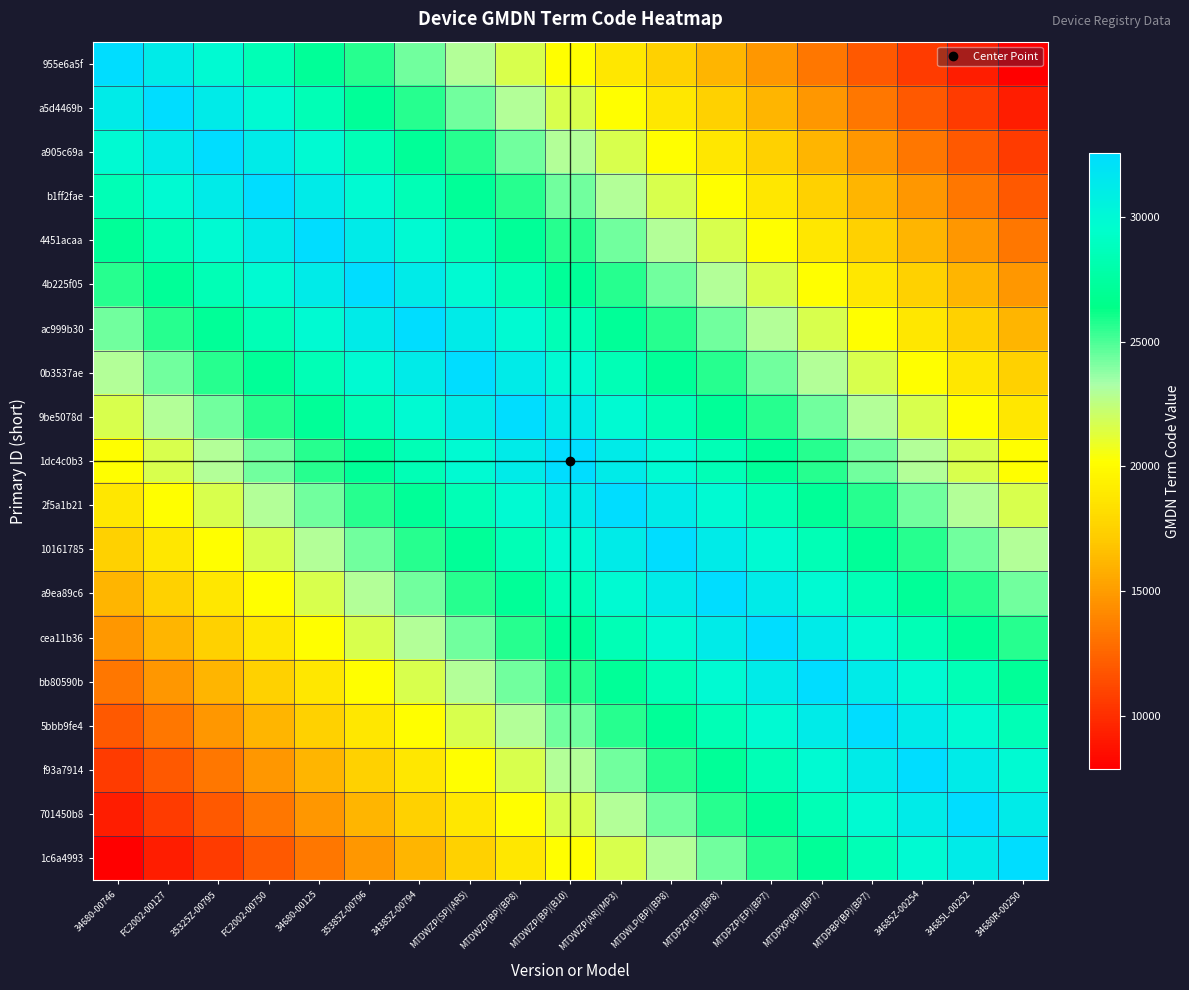

Reading right to left, list all the values displayed in this chart.

955e6a5f: 34680R-00250=7882.0	34685L-00252=9252.8	34685Z-00254=10623.5	MTDPBP(BP)(BP7)=11994.3	MTDPXP(BP)(BP7)=13365.1	MTDPZP(EP)(BP7)=14735.9	MTDPZP(EP)(BP8)=16106.7	MTDWLP(BP)(BP8)=17477.4	MTDWZP(AR)(MP3)=18848.2	MTDWZP(BP)(B10)=20219.0	MTDWZP(BP)(BP8)=21589.8	MTDWZP(SP)(AR5)=22960.5	34385Z-00794=24331.3	35385Z-00796=25702.1	34680-00125=27072.9	FC2002-00750=28443.7	35325Z-00795=29814.4	FC2002-00127=31185.2	34680-00746=32556.0
a5d4469b: 34680R-00250=9252.8	34685L-00252=10623.5	34685Z-00254=11994.3	MTDPBP(BP)(BP7)=13365.1	MTDPXP(BP)(BP7)=14735.9	MTDPZP(EP)(BP7)=16106.7	MTDPZP(EP)(BP8)=17477.4	MTDWLP(BP)(BP8)=18848.2	MTDWZP(AR)(MP3)=20219.0	MTDWZP(BP)(B10)=21589.8	MTDWZP(BP)(BP8)=22960.5	MTDWZP(SP)(AR5)=24331.3	34385Z-00794=25702.1	35385Z-00796=27072.9	34680-00125=28443.7	FC2002-00750=29814.4	35325Z-00795=31185.2	FC2002-00127=32556.0	34680-00746=31185.2
a905c69a: 34680R-00250=10623.5	34685L-00252=11994.3	34685Z-00254=13365.1	MTDPBP(BP)(BP7)=14735.9	MTDPXP(BP)(BP7)=16106.7	MTDPZP(EP)(BP7)=17477.4	MTDPZP(EP)(BP8)=18848.2	MTDWLP(BP)(BP8)=20219.0	MTDWZP(AR)(MP3)=21589.8	MTDWZP(BP)(B10)=22960.5	MTDWZP(BP)(BP8)=24331.3	MTDWZP(SP)(AR5)=25702.1	34385Z-00794=27072.9	35385Z-00796=28443.7	34680-00125=29814.4	FC2002-00750=31185.2	35325Z-00795=32556.0	FC2002-00127=31185.2	34680-00746=29814.4
b1ff2fae: 34680R-00250=11994.3	34685L-00252=13365.1	34685Z-00254=14735.9	MTDPBP(BP)(BP7)=16106.7	MTDPXP(BP)(BP7)=17477.4	MTDPZP(EP)(BP7)=18848.2	MTDPZP(EP)(BP8)=20219.0	MTDWLP(BP)(BP8)=21589.8	MTDWZP(AR)(MP3)=22960.5	MTDWZP(BP)(B10)=24331.3	MTDWZP(BP)(BP8)=25702.1	MTDWZP(SP)(AR5)=27072.9	34385Z-00794=28443.7	35385Z-00796=29814.4	34680-00125=31185.2	FC2002-00750=32556.0	35325Z-00795=31185.2	FC2002-00127=29814.4	34680-00746=28443.7
4451acaa: 34680R-00250=13365.1	34685L-00252=14735.9	34685Z-00254=16106.7	MTDPBP(BP)(BP7)=17477.4	MTDPXP(BP)(BP7)=18848.2	MTDPZP(EP)(BP7)=20219.0	MTDPZP(EP)(BP8)=21589.8	MTDWLP(BP)(BP8)=22960.5	MTDWZP(AR)(MP3)=24331.3	MTDWZP(BP)(B10)=25702.1	MTDWZP(BP)(BP8)=27072.9	MTDWZP(SP)(AR5)=28443.7	34385Z-00794=29814.4	35385Z-00796=31185.2	34680-00125=32556.0	FC2002-00750=31185.2	35325Z-00795=29814.4	FC2002-00127=28443.7	34680-00746=27072.9
4b225f05: 34680R-00250=14735.9	34685L-00252=16106.7	34685Z-00254=17477.4	MTDPBP(BP)(BP7)=18848.2	MTDPXP(BP)(BP7)=20219.0	MTDPZP(EP)(BP7)=21589.8	MTDPZP(EP)(BP8)=22960.5	MTDWLP(BP)(BP8)=24331.3	MTDWZP(AR)(MP3)=25702.1	MTDWZP(BP)(B10)=27072.9	MTDWZP(BP)(BP8)=28443.7	MTDWZP(SP)(AR5)=29814.4	34385Z-00794=31185.2	35385Z-00796=32556.0	34680-00125=31185.2	FC2002-00750=29814.4	35325Z-00795=28443.7	FC2002-00127=27072.9	34680-00746=25702.1
ac999b30: 34680R-00250=16106.7	34685L-00252=17477.4	34685Z-00254=18848.2	MTDPBP(BP)(BP7)=20219.0	MTDPXP(BP)(BP7)=21589.8	MTDPZP(EP)(BP7)=22960.5	MTDPZP(EP)(BP8)=24331.3	MTDWLP(BP)(BP8)=25702.1	MTDWZP(AR)(MP3)=27072.9	MTDWZP(BP)(B10)=28443.7	MTDWZP(BP)(BP8)=29814.4	MTDWZP(SP)(AR5)=31185.2	34385Z-00794=32556.0	35385Z-00796=31185.2	34680-00125=29814.4	FC2002-00750=28443.7	35325Z-00795=27072.9	FC2002-00127=25702.1	34680-00746=24331.3
0b3537ae: 34680R-00250=17477.4	34685L-00252=18848.2	34685Z-00254=20219.0	MTDPBP(BP)(BP7)=21589.8	MTDPXP(BP)(BP7)=22960.5	MTDPZP(EP)(BP7)=24331.3	MTDPZP(EP)(BP8)=25702.1	MTDWLP(BP)(BP8)=27072.9	MTDWZP(AR)(MP3)=28443.7	MTDWZP(BP)(B10)=29814.4	MTDWZP(BP)(BP8)=31185.2	MTDWZP(SP)(AR5)=32556.0	34385Z-00794=31185.2	35385Z-00796=29814.4	34680-00125=28443.7	FC2002-00750=27072.9	35325Z-00795=25702.1	FC2002-00127=24331.3	34680-00746=22960.5
9be5078d: 34680R-00250=18848.2	34685L-00252=20219.0	34685Z-00254=21589.8	MTDPBP(BP)(BP7)=22960.5	MTDPXP(BP)(BP7)=24331.3	MTDPZP(EP)(BP7)=25702.1	MTDPZP(EP)(BP8)=27072.9	MTDWLP(BP)(BP8)=28443.7	MTDWZP(AR)(MP3)=29814.4	MTDWZP(BP)(B10)=31185.2	MTDWZP(BP)(BP8)=32556.0	MTDWZP(SP)(AR5)=31185.2	34385Z-00794=29814.4	35385Z-00796=28443.7	34680-00125=27072.9	FC2002-00750=25702.1	35325Z-00795=24331.3	FC2002-00127=22960.5	34680-00746=21589.8
1dc4c0b3: 34680R-00250=20219.0	34685L-00252=21589.8	34685Z-00254=22960.5	MTDPBP(BP)(BP7)=24331.3	MTDPXP(BP)(BP7)=25702.1	MTDPZP(EP)(BP7)=27072.9	MTDPZP(EP)(BP8)=28443.7	MTDWLP(BP)(BP8)=29814.4	MTDWZP(AR)(MP3)=31185.2	MTDWZP(BP)(B10)=32556.0	MTDWZP(BP)(BP8)=31185.2	MTDWZP(SP)(AR5)=29814.4	34385Z-00794=28443.7	35385Z-00796=27072.9	34680-00125=25702.1	FC2002-00750=24331.3	35325Z-00795=22960.5	FC2002-00127=21589.8	34680-00746=20219.0
2f5a1b21: 34680R-00250=21589.8	34685L-00252=22960.5	34685Z-00254=24331.3	MTDPBP(BP)(BP7)=25702.1	MTDPXP(BP)(BP7)=27072.9	MTDPZP(EP)(BP7)=28443.7	MTDPZP(EP)(BP8)=29814.4	MTDWLP(BP)(BP8)=31185.2	MTDWZP(AR)(MP3)=32556.0	MTDWZP(BP)(B10)=31185.2	MTDWZP(BP)(BP8)=29814.4	MTDWZP(SP)(AR5)=28443.7	34385Z-00794=27072.9	35385Z-00796=25702.1	34680-00125=24331.3	FC2002-00750=22960.5	35325Z-00795=21589.8	FC2002-00127=20219.0	34680-00746=18848.2
10161785: 34680R-00250=22960.5	34685L-00252=24331.3	34685Z-00254=25702.1	MTDPBP(BP)(BP7)=27072.9	MTDPXP(BP)(BP7)=28443.7	MTDPZP(EP)(BP7)=29814.4	MTDPZP(EP)(BP8)=31185.2	MTDWLP(BP)(BP8)=32556.0	MTDWZP(AR)(MP3)=31185.2	MTDWZP(BP)(B10)=29814.4	MTDWZP(BP)(BP8)=28443.7	MTDWZP(SP)(AR5)=27072.9	34385Z-00794=25702.1	35385Z-00796=24331.3	34680-00125=22960.5	FC2002-00750=21589.8	35325Z-00795=20219.0	FC2002-00127=18848.2	34680-00746=17477.4
a9ea89c6: 34680R-00250=24331.3	34685L-00252=25702.1	34685Z-00254=27072.9	MTDPBP(BP)(BP7)=28443.7	MTDPXP(BP)(BP7)=29814.4	MTDPZP(EP)(BP7)=31185.2	MTDPZP(EP)(BP8)=32556.0	MTDWLP(BP)(BP8)=31185.2	MTDWZP(AR)(MP3)=29814.4	MTDWZP(BP)(B10)=28443.7	MTDWZP(BP)(BP8)=27072.9	MTDWZP(SP)(AR5)=25702.1	34385Z-00794=24331.3	35385Z-00796=22960.5	34680-00125=21589.8	FC2002-00750=20219.0	35325Z-00795=18848.2	FC2002-00127=17477.4	34680-00746=16106.7
cea11b36: 34680R-00250=25702.1	34685L-00252=27072.9	34685Z-00254=28443.7	MTDPBP(BP)(BP7)=29814.4	MTDPXP(BP)(BP7)=31185.2	MTDPZP(EP)(BP7)=32556.0	MTDPZP(EP)(BP8)=31185.2	MTDWLP(BP)(BP8)=29814.4	MTDWZP(AR)(MP3)=28443.7	MTDWZP(BP)(B10)=27072.9	MTDWZP(BP)(BP8)=25702.1	MTDWZP(SP)(AR5)=24331.3	34385Z-00794=22960.5	35385Z-00796=21589.8	34680-00125=20219.0	FC2002-00750=18848.2	35325Z-00795=17477.4	FC2002-00127=16106.7	34680-00746=14735.9
bb80590b: 34680R-00250=27072.9	34685L-00252=28443.7	34685Z-00254=29814.4	MTDPBP(BP)(BP7)=31185.2	MTDPXP(BP)(BP7)=32556.0	MTDPZP(EP)(BP7)=31185.2	MTDPZP(EP)(BP8)=29814.4	MTDWLP(BP)(BP8)=28443.7	MTDWZP(AR)(MP3)=27072.9	MTDWZP(BP)(B10)=25702.1	MTDWZP(BP)(BP8)=24331.3	MTDWZP(SP)(AR5)=22960.5	34385Z-00794=21589.8	35385Z-00796=20219.0	34680-00125=18848.2	FC2002-00750=17477.4	35325Z-00795=16106.7	FC2002-00127=14735.9	34680-00746=13365.1
5bbb9fe4: 34680R-00250=28443.7	34685L-00252=29814.4	34685Z-00254=31185.2	MTDPBP(BP)(BP7)=32556.0	MTDPXP(BP)(BP7)=31185.2	MTDPZP(EP)(BP7)=29814.4	MTDPZP(EP)(BP8)=28443.7	MTDWLP(BP)(BP8)=27072.9	MTDWZP(AR)(MP3)=25702.1	MTDWZP(BP)(B10)=24331.3	MTDWZP(BP)(BP8)=22960.5	MTDWZP(SP)(AR5)=21589.8	34385Z-00794=20219.0	35385Z-00796=18848.2	34680-00125=17477.4	FC2002-00750=16106.7	35325Z-00795=14735.9	FC2002-00127=13365.1	34680-00746=11994.3
f93a7914: 34680R-00250=29814.4	34685L-00252=31185.2	34685Z-00254=32556.0	MTDPBP(BP)(BP7)=31185.2	MTDPXP(BP)(BP7)=29814.4	MTDPZP(EP)(BP7)=28443.7	MTDPZP(EP)(BP8)=27072.9	MTDWLP(BP)(BP8)=25702.1	MTDWZP(AR)(MP3)=24331.3	MTDWZP(BP)(B10)=22960.5	MTDWZP(BP)(BP8)=21589.8	MTDWZP(SP)(AR5)=20219.0	34385Z-00794=18848.2	35385Z-00796=17477.4	34680-00125=16106.7	FC2002-00750=14735.9	35325Z-00795=13365.1	FC2002-00127=11994.3	34680-00746=10623.5
701450b8: 34680R-00250=31185.2	34685L-00252=32556.0	34685Z-00254=31185.2	MTDPBP(BP)(BP7)=29814.4	MTDPXP(BP)(BP7)=28443.7	MTDPZP(EP)(BP7)=27072.9	MTDPZP(EP)(BP8)=25702.1	MTDWLP(BP)(BP8)=24331.3	MTDWZP(AR)(MP3)=22960.5	MTDWZP(BP)(B10)=21589.8	MTDWZP(BP)(BP8)=20219.0	MTDWZP(SP)(AR5)=18848.2	34385Z-00794=17477.4	35385Z-00796=16106.7	34680-00125=14735.9	FC2002-00750=13365.1	35325Z-00795=11994.3	FC2002-00127=10623.5	34680-00746=9252.8
1c6a4993: 34680R-00250=32556.0	34685L-00252=31185.2	34685Z-00254=29814.4	MTDPBP(BP)(BP7)=28443.7	MTDPXP(BP)(BP7)=27072.9	MTDPZP(EP)(BP7)=25702.1	MTDPZP(EP)(BP8)=24331.3	MTDWLP(BP)(BP8)=22960.5	MTDWZP(AR)(MP3)=21589.8	MTDWZP(BP)(B10)=20219.0	MTDWZP(BP)(BP8)=18848.2	MTDWZP(SP)(AR5)=17477.4	34385Z-00794=16106.7	35385Z-00796=14735.9	34680-00125=13365.1	FC2002-00750=11994.3	35325Z-00795=10623.5	FC2002-00127=9252.8	34680-00746=7882.0